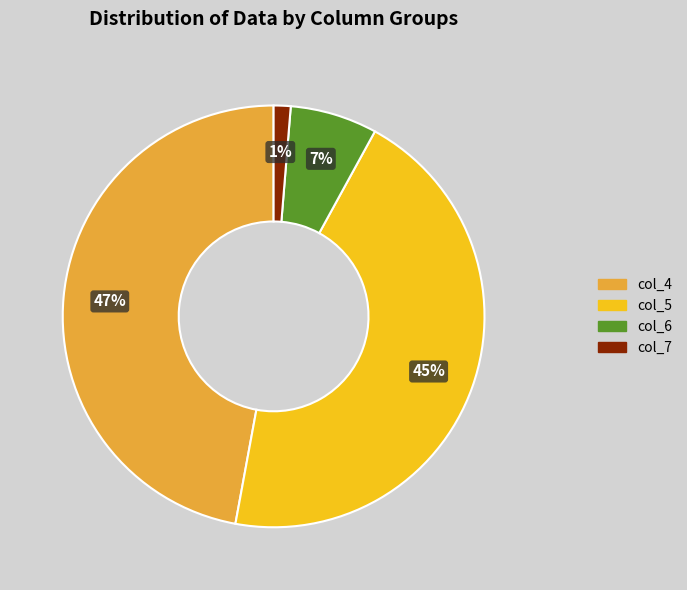

To the nearest percent, what portion does col_4 represent?

47%